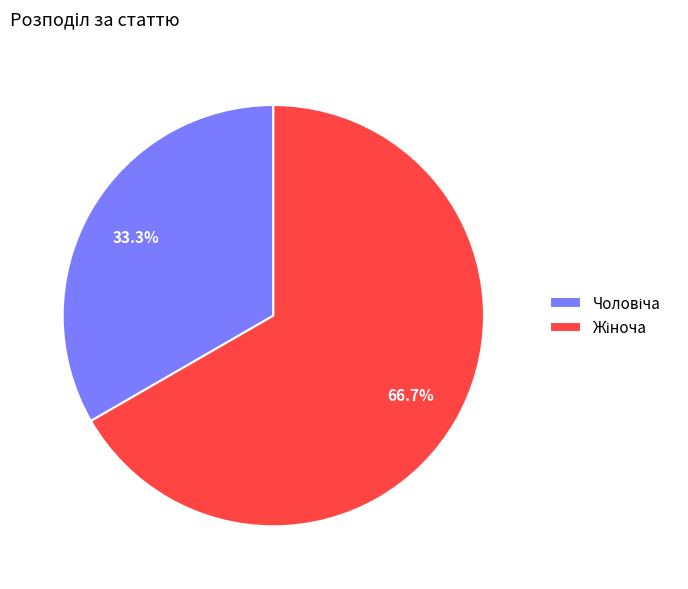

Is there any slice that represents more than half of the pie?

Yes